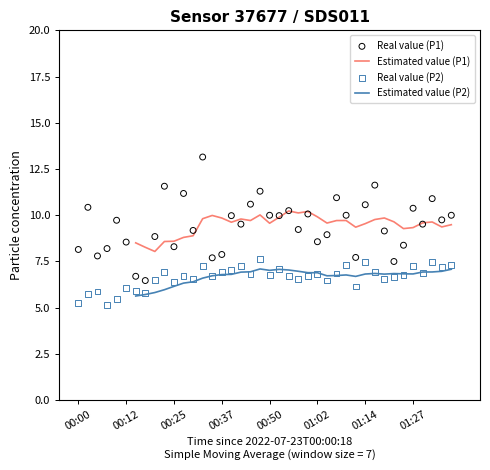

At how many categories does at least one series exceed 8?

33